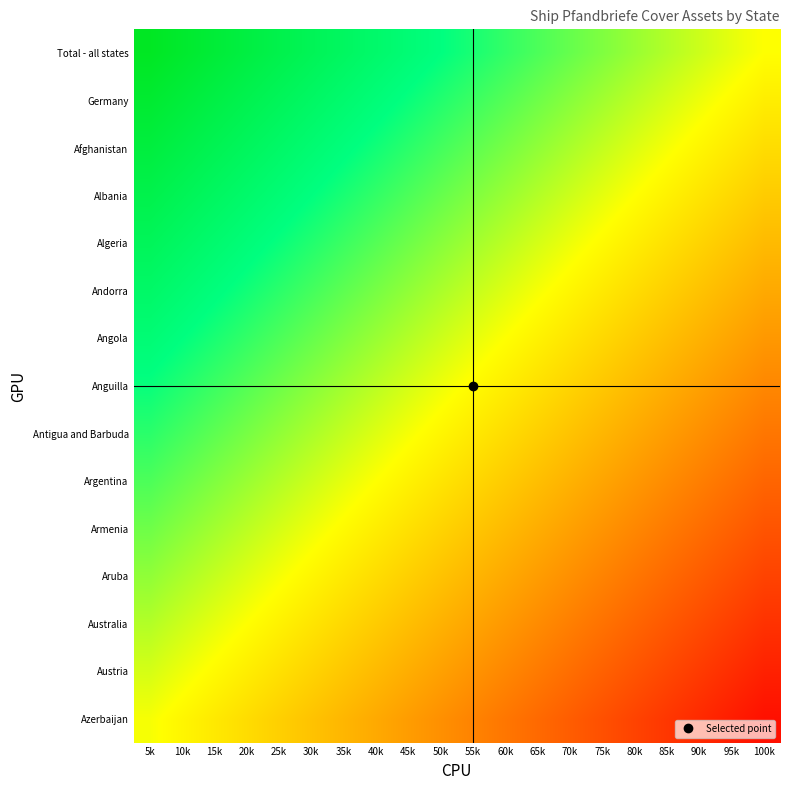

Reading left to right, list all the values displayed in this chart.

Total - all states: 5k=0.9	10k=0.9	15k=0.8	20k=0.8	25k=0.8	30k=0.7	35k=0.7	40k=0.6	45k=0.6	50k=0.5	55k=0.4	60k=0.4	65k=0.3	70k=0.3	75k=0.2	80k=0.2	85k=0.2	90k=0.1	95k=0.1	100k=0.0
Germany: 5k=0.9	10k=0.8	15k=0.8	20k=0.7	25k=0.7	30k=0.6	35k=0.6	40k=0.5	45k=0.5	50k=0.4	55k=0.4	60k=0.3	65k=0.3	70k=0.2	75k=0.2	80k=0.1	85k=0.1	90k=0.0	95k=-0.0	100k=-0.1
Afghanistan: 5k=0.8	10k=0.8	15k=0.7	20k=0.7	25k=0.6	30k=0.6	35k=0.5	40k=0.5	45k=0.4	50k=0.4	55k=0.3	60k=0.3	65k=0.2	70k=0.2	75k=0.1	80k=0.1	85k=0.0	90k=-0.0	95k=-0.1	100k=-0.1
Albania: 5k=0.8	10k=0.7	15k=0.7	20k=0.6	25k=0.6	30k=0.5	35k=0.5	40k=0.4	45k=0.4	50k=0.3	55k=0.2	60k=0.2	65k=0.2	70k=0.1	75k=0.1	80k=0.0	85k=-0.0	90k=-0.1	95k=-0.1	100k=-0.2
Algeria: 5k=0.7	10k=0.6	15k=0.6	20k=0.5	25k=0.5	30k=0.4	35k=0.4	40k=0.3	45k=0.3	50k=0.2	55k=0.2	60k=0.1	65k=0.1	70k=0.0	75k=-0.0	80k=-0.1	85k=-0.1	90k=-0.2	95k=-0.2	100k=-0.3
Andorra: 5k=0.6	10k=0.6	15k=0.5	20k=0.5	25k=0.4	30k=0.4	35k=0.3	40k=0.3	45k=0.2	50k=0.2	55k=0.1	60k=0.1	65k=0.0	70k=-0.0	75k=-0.1	80k=-0.1	85k=-0.2	90k=-0.2	95k=-0.3	100k=-0.3
Angola: 5k=0.5	10k=0.5	15k=0.4	20k=0.4	25k=0.3	30k=0.3	35k=0.2	40k=0.2	45k=0.1	50k=0.1	55k=0.0	60k=0.0	65k=-0.1	70k=-0.1	75k=-0.2	80k=-0.2	85k=-0.2	90k=-0.3	95k=-0.3	100k=-0.4
Anguilla: 5k=0.5	10k=0.4	15k=0.4	20k=0.3	25k=0.3	30k=0.2	35k=0.2	40k=0.1	45k=0.1	50k=0.0	55k=-0.0	60k=-0.1	65k=-0.1	70k=-0.2	75k=-0.2	80k=-0.3	85k=-0.3	90k=-0.4	95k=-0.4	100k=-0.5
Antigua and Barbuda: 5k=0.4	10k=0.4	15k=0.3	20k=0.3	25k=0.2	30k=0.2	35k=0.1	40k=0.1	45k=0.0	50k=-0.0	55k=-0.1	60k=-0.1	65k=-0.2	70k=-0.2	75k=-0.3	80k=-0.3	85k=-0.4	90k=-0.4	95k=-0.5	100k=-0.5
Argentina: 5k=0.4	10k=0.3	15k=0.2	20k=0.2	25k=0.2	30k=0.1	35k=0.1	40k=0.0	45k=-0.0	50k=-0.1	55k=-0.2	60k=-0.2	65k=-0.2	70k=-0.3	75k=-0.3	80k=-0.4	85k=-0.4	90k=-0.5	95k=-0.5	100k=-0.6
Armenia: 5k=0.3	10k=0.2	15k=0.2	20k=0.1	25k=0.1	30k=0.0	35k=-0.0	40k=-0.1	45k=-0.1	50k=-0.2	55k=-0.2	60k=-0.3	65k=-0.3	70k=-0.4	75k=-0.4	80k=-0.5	85k=-0.5	90k=-0.6	95k=-0.6	100k=-0.7
Aruba: 5k=0.2	10k=0.2	15k=0.1	20k=0.1	25k=0.0	30k=-0.0	35k=-0.1	40k=-0.1	45k=-0.2	50k=-0.2	55k=-0.3	60k=-0.3	65k=-0.4	70k=-0.4	75k=-0.5	80k=-0.5	85k=-0.6	90k=-0.6	95k=-0.7	100k=-0.7
Australia: 5k=0.2	10k=0.1	15k=0.1	20k=0.0	25k=-0.0	30k=-0.1	35k=-0.1	40k=-0.2	45k=-0.2	50k=-0.3	55k=-0.4	60k=-0.4	65k=-0.5	70k=-0.5	75k=-0.6	80k=-0.6	85k=-0.6	90k=-0.7	95k=-0.8	100k=-0.8
Austria: 5k=0.1	10k=0.0	15k=-0.0	20k=-0.1	25k=-0.1	30k=-0.2	35k=-0.2	40k=-0.3	45k=-0.3	50k=-0.4	55k=-0.4	60k=-0.5	65k=-0.5	70k=-0.6	75k=-0.6	80k=-0.7	85k=-0.7	90k=-0.8	95k=-0.8	100k=-0.9
Azerbaijan: 5k=0.0	10k=-0.0	15k=-0.1	20k=-0.1	25k=-0.2	30k=-0.2	35k=-0.3	40k=-0.3	45k=-0.4	50k=-0.4	55k=-0.5	60k=-0.5	65k=-0.6	70k=-0.6	75k=-0.7	80k=-0.7	85k=-0.8	90k=-0.8	95k=-0.9	100k=-0.9